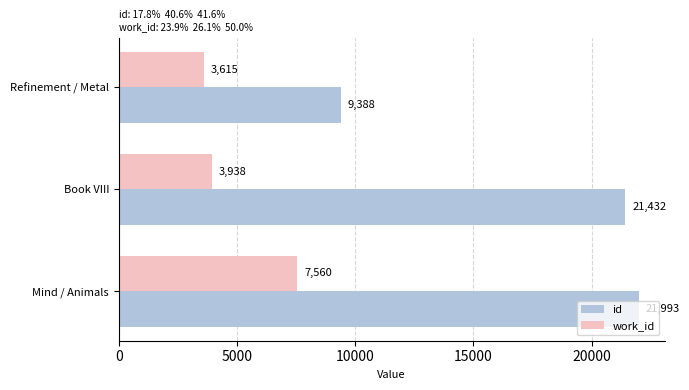

What is the maximum value for id?

21993